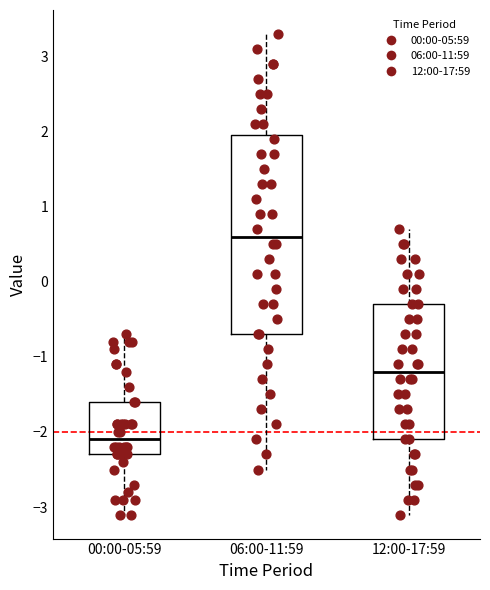

Where does the lower whisker of the box for 12:00-17:59 end on the y-axis? The values are not printed on the chart, so give them approximately, as read against the axis.

-3.1